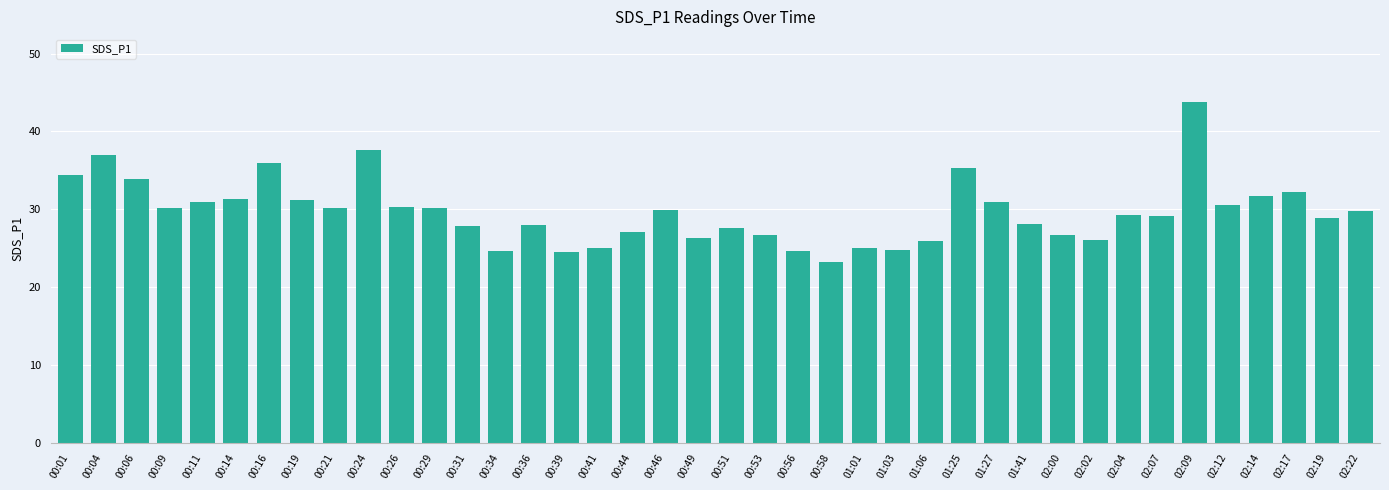

What is the smallest value displayed?

23.3